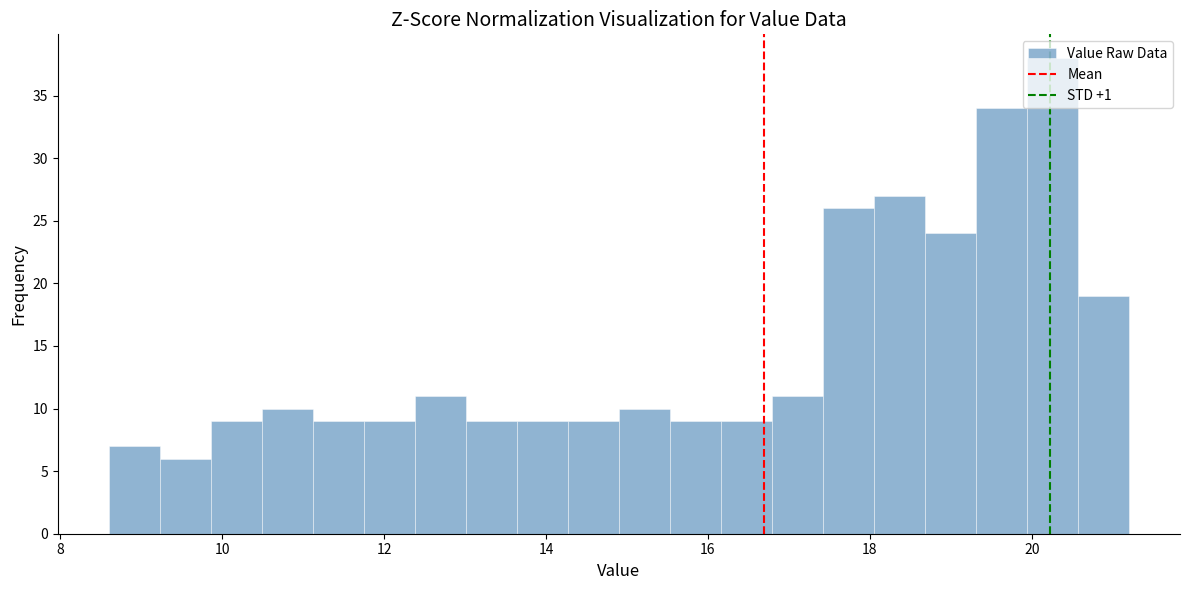

Read against the x-axis, roughly where is the centre of the tallest bar?

20.2